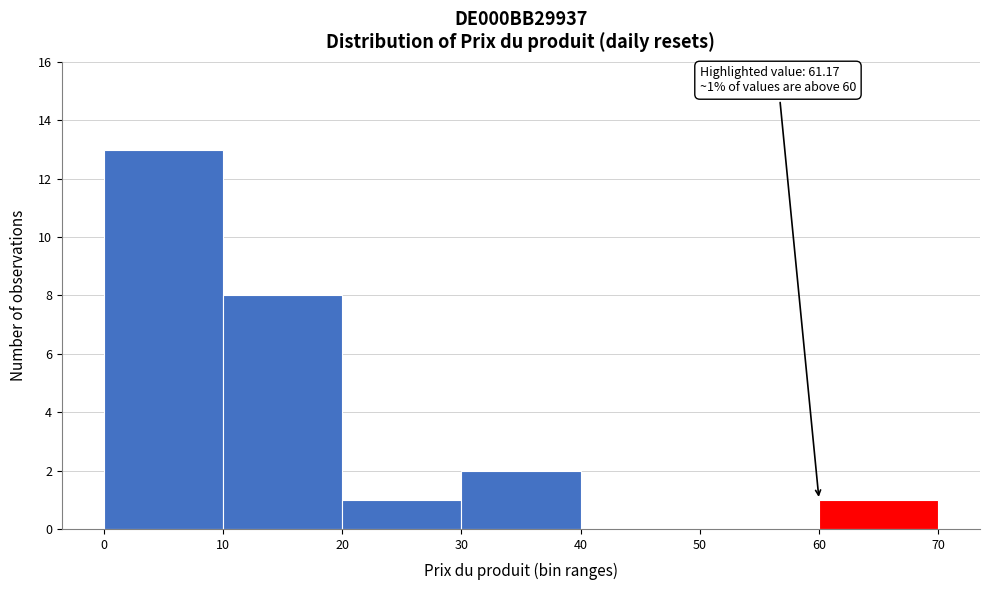

Over which range of the x-axis is the bar tallest?

0 to 10